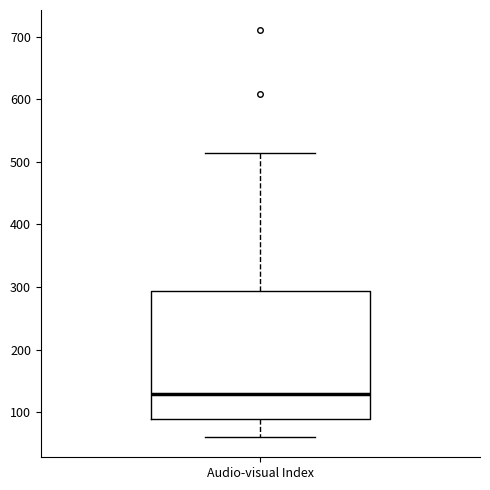

Transcribe this box plot: give where the median line is, the range the box spans, and where the two whiskers end, as read against the y-axis. The values are not printed on the chart, so give them approximately, as read against the axis.

median 130, box 90 to 290, whiskers 60 to 510